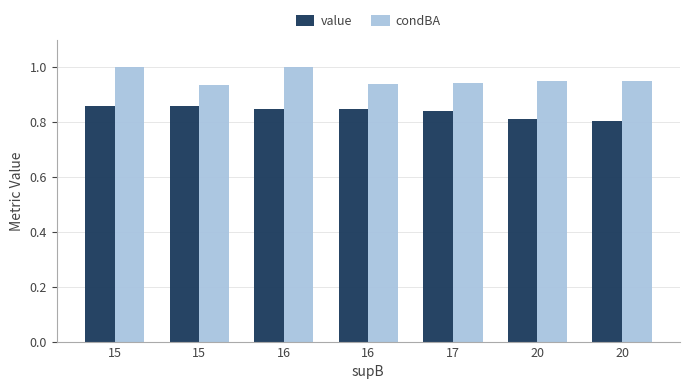

Which series has the largest range (max minus min)?

condBA